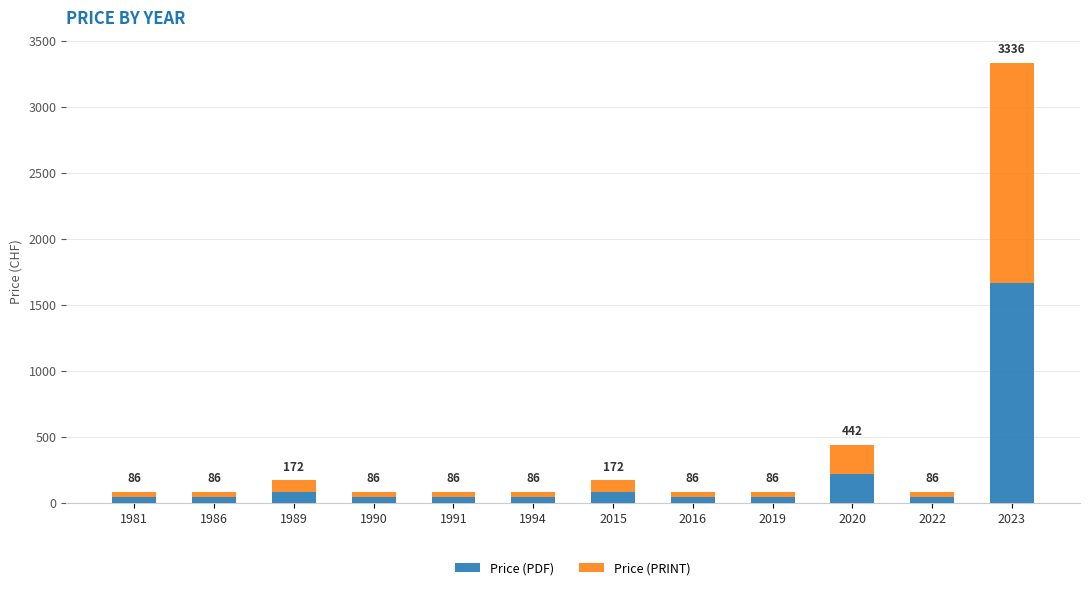

At which category is the sum across all series the highest?

2023